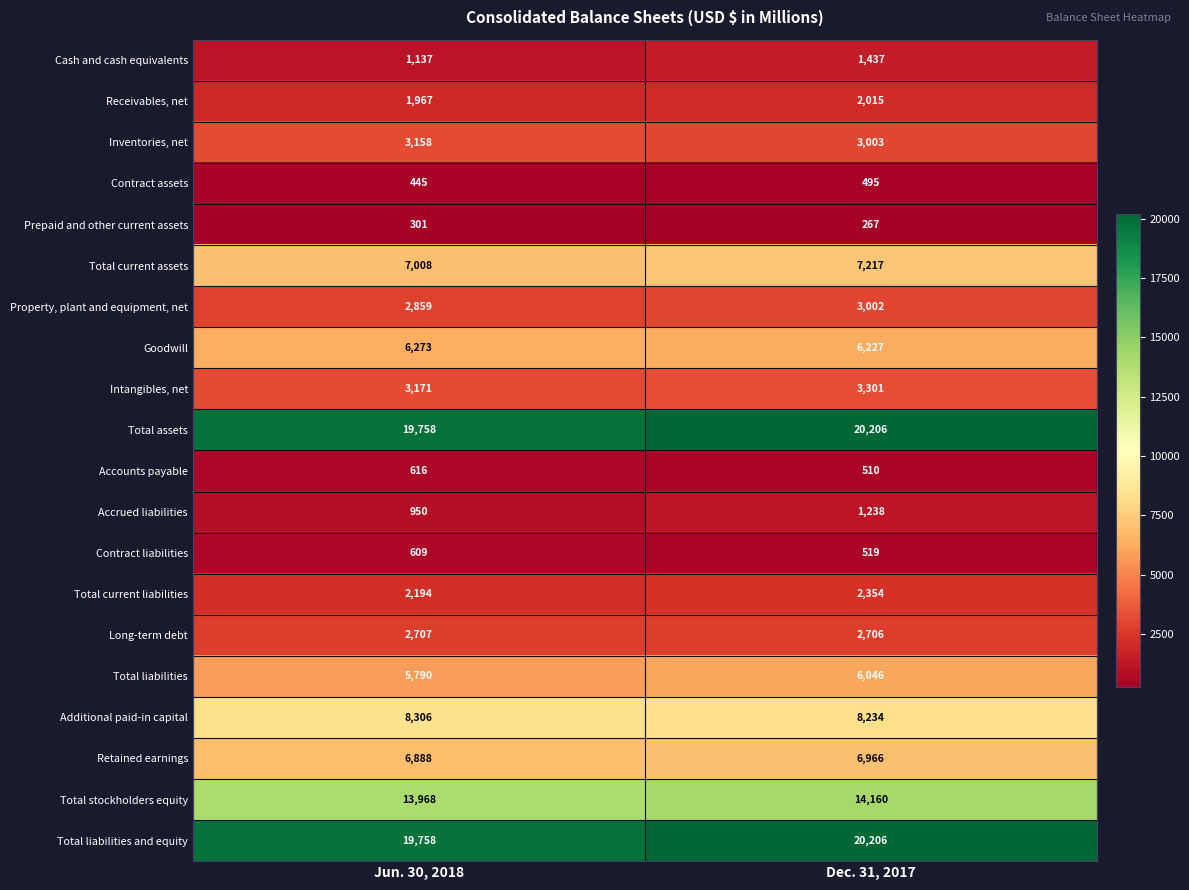

Which category has the lowest value across all series?

Dec. 31, 2017